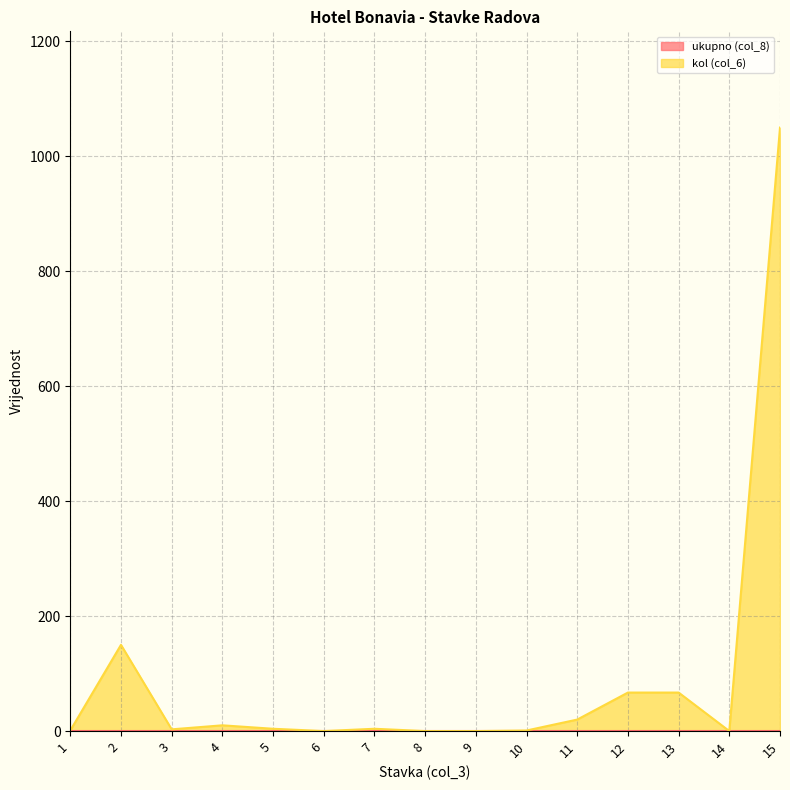

What is the sum of all values?

1377